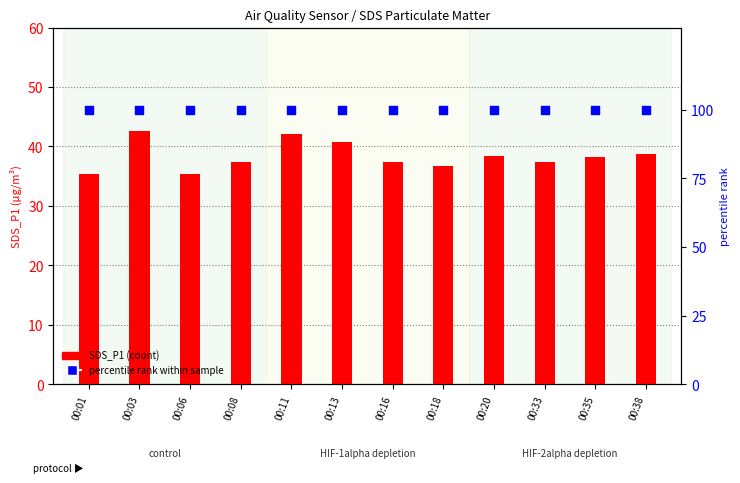

Which series contains the highest Y value?

percentile rank